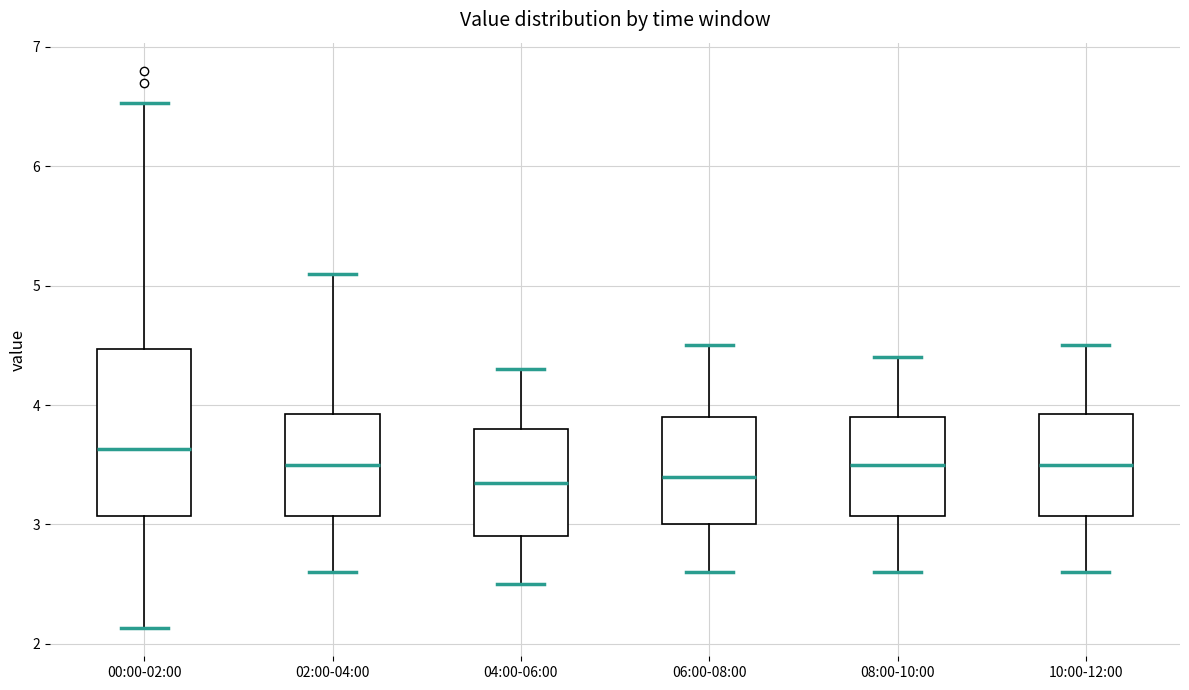

Which box has the highest median line?

00:00-02:00